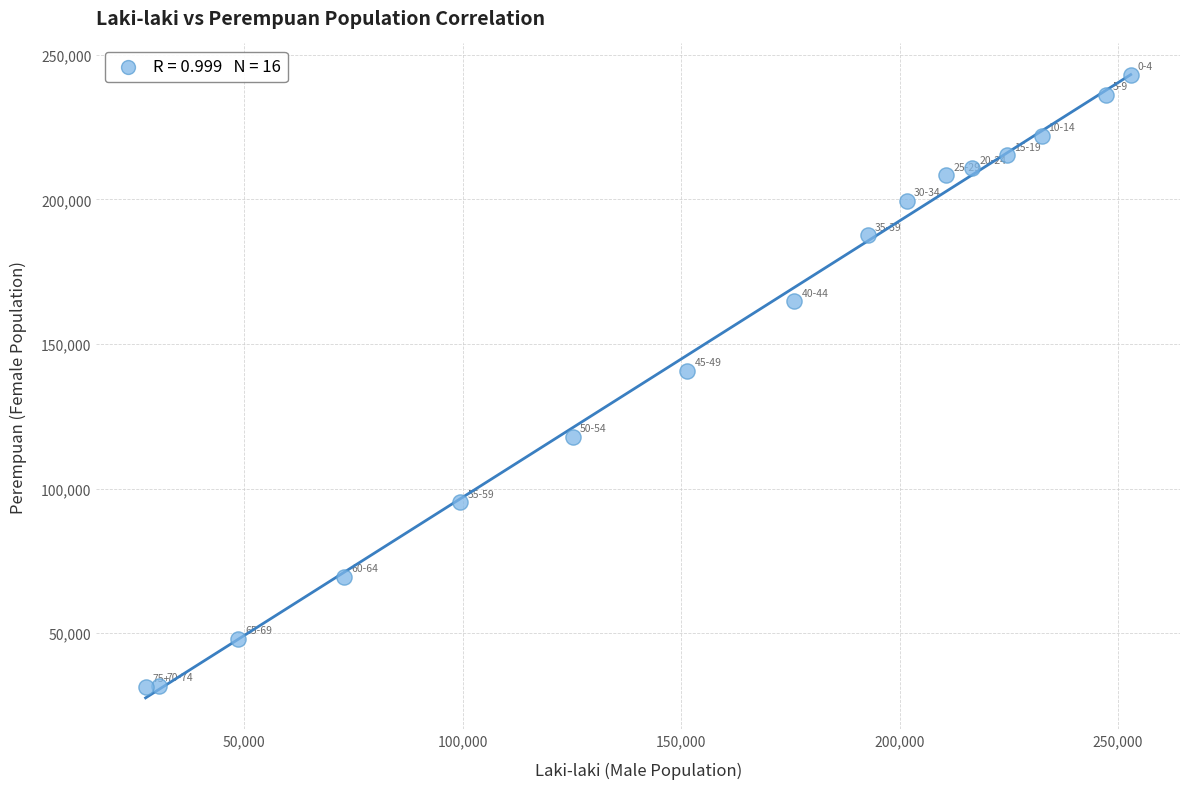

What is the range of X values (max minus min)?

225509